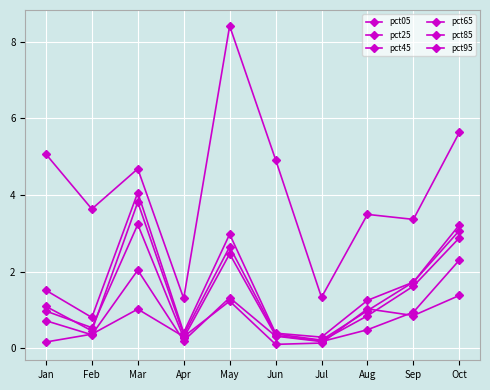

Where is the first local minimum for pct25?

Feb